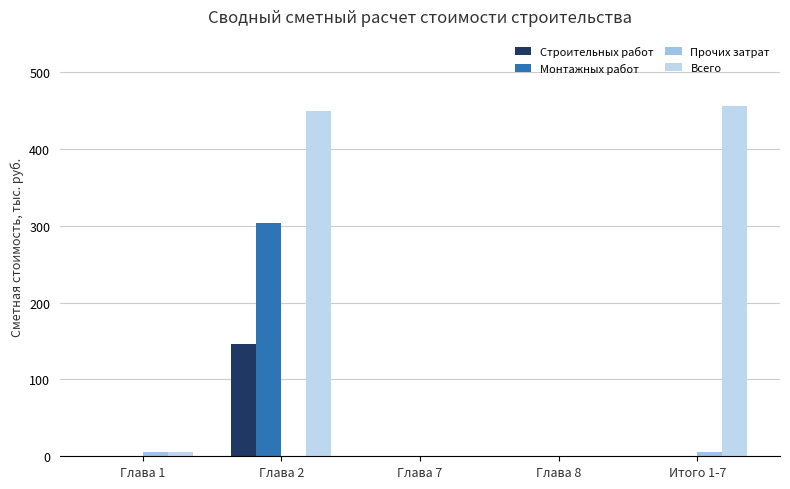

Does the chart contain stacked bars?

No